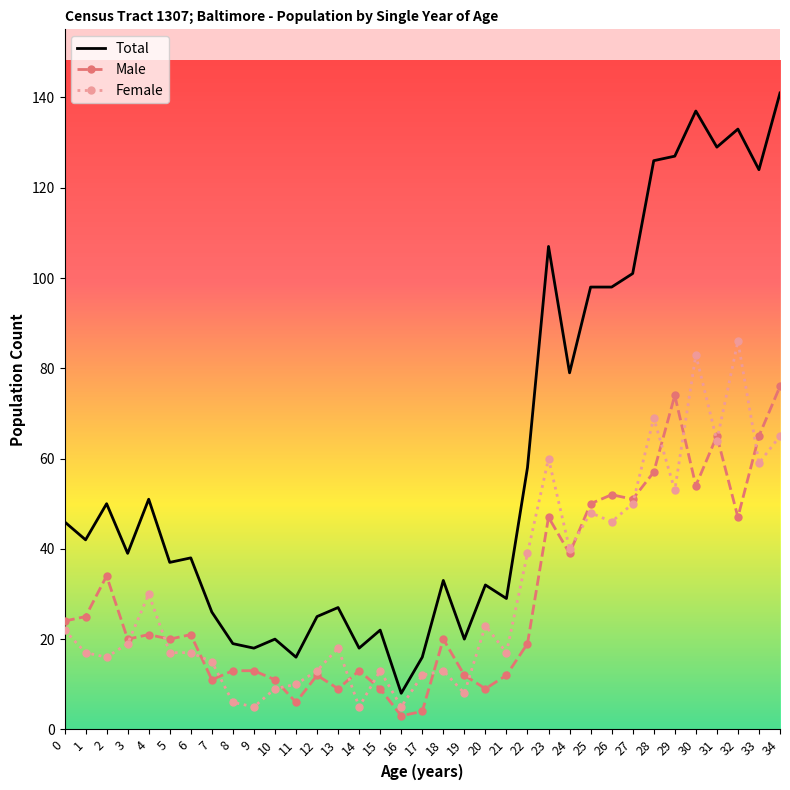

Rank the series by their maximum value, from highest to lowest.

Total, Female, Male